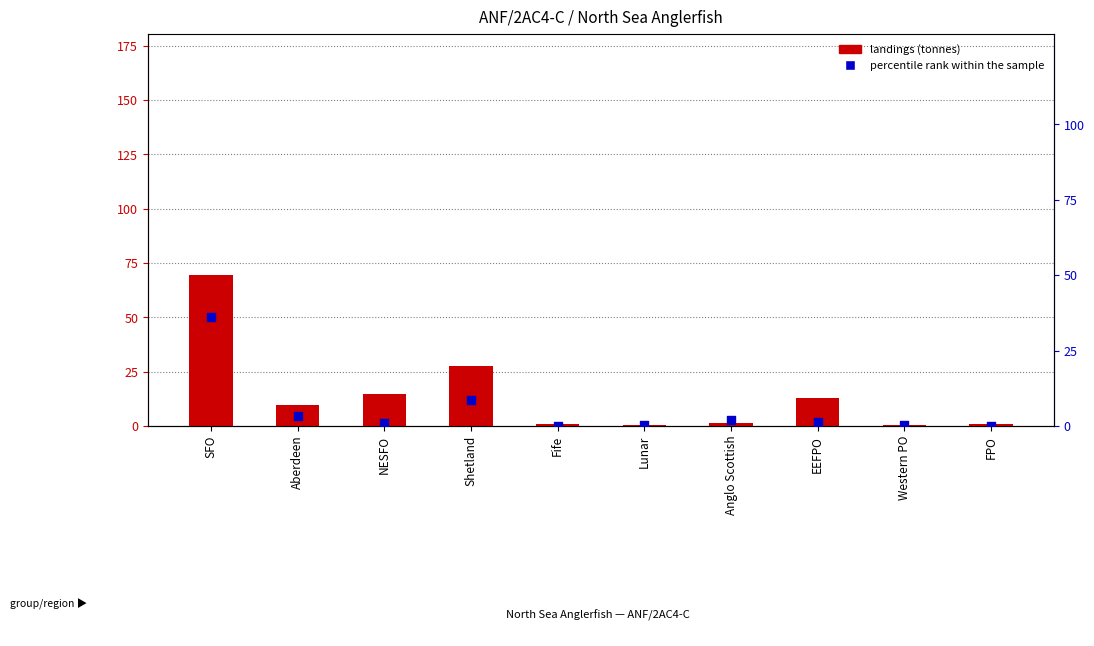

Which series has the largest total across all categories?

landings (tonnes)